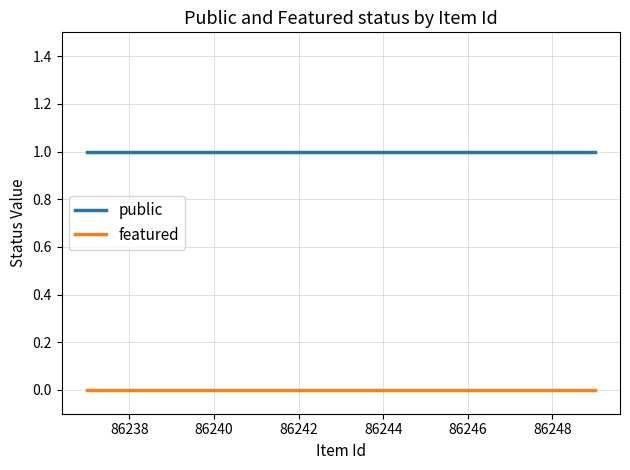

Which series has the largest total across all categories?

public